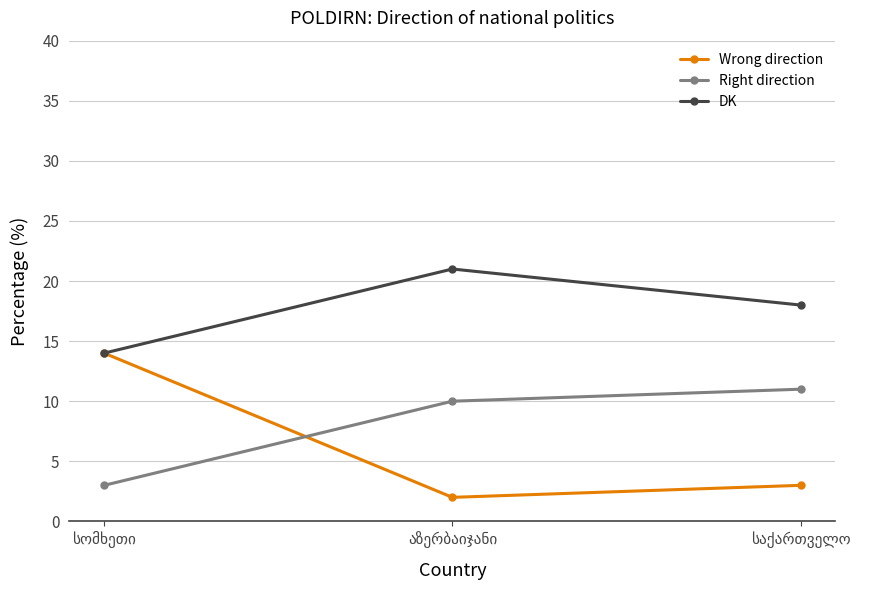

Which series has the largest total across all categories?

DK